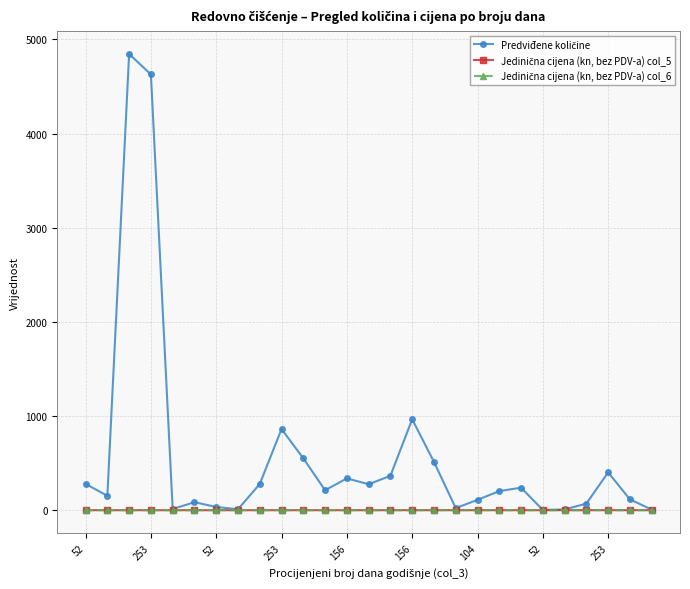

What is the greatest value displayed?

4846.0